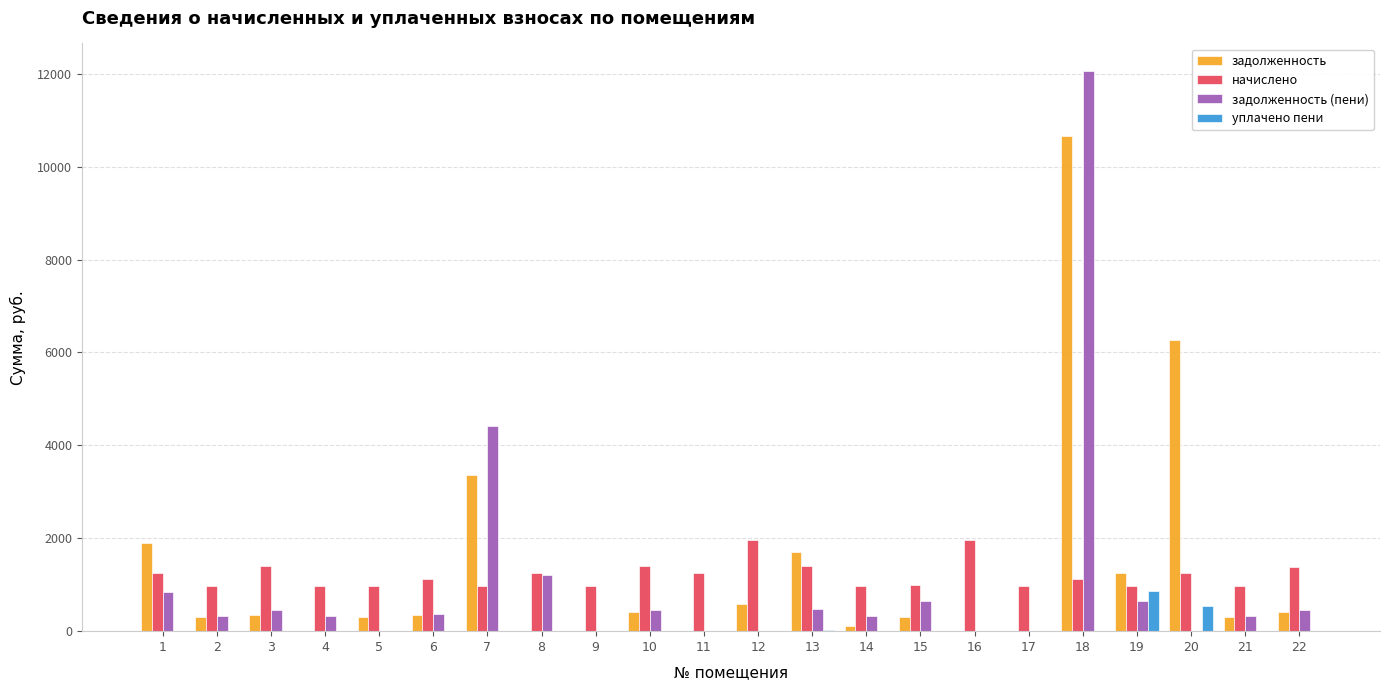

What is the highest value of the задолженность (пени) series?

12049.7